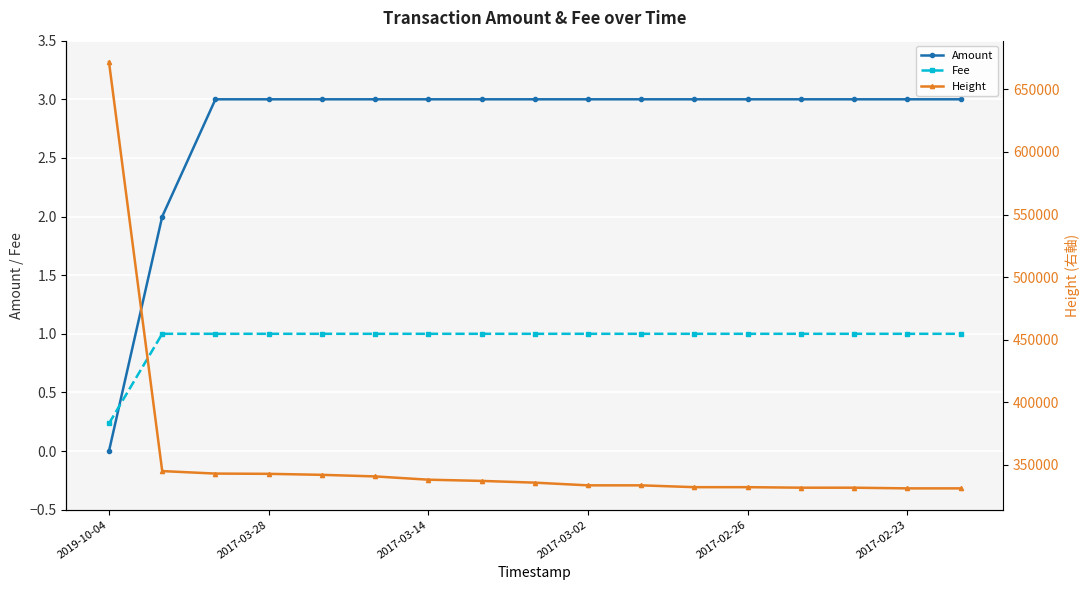

True or false: Fee has more than 0 points higher than both neighbors.

True